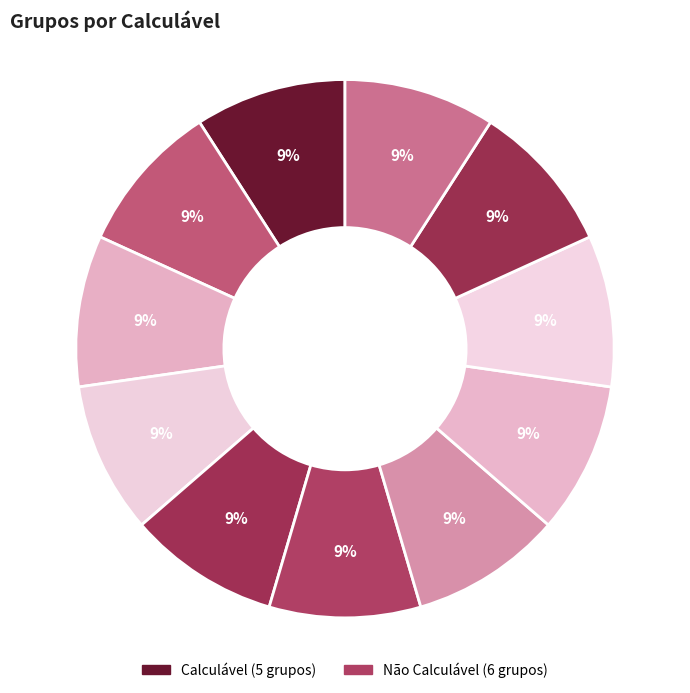

How many slices are in this pie chart?

11